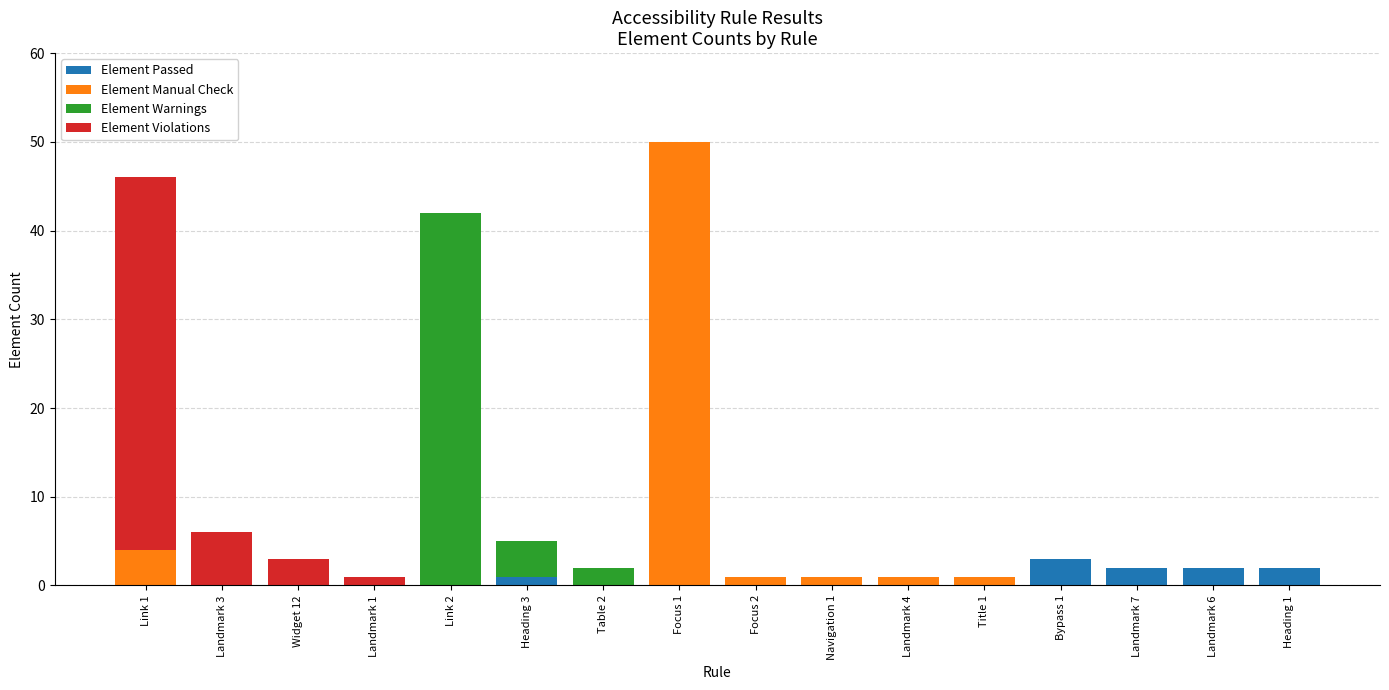

What is the sum of the Element Passed values at Title 1 and Landmark 7?

2